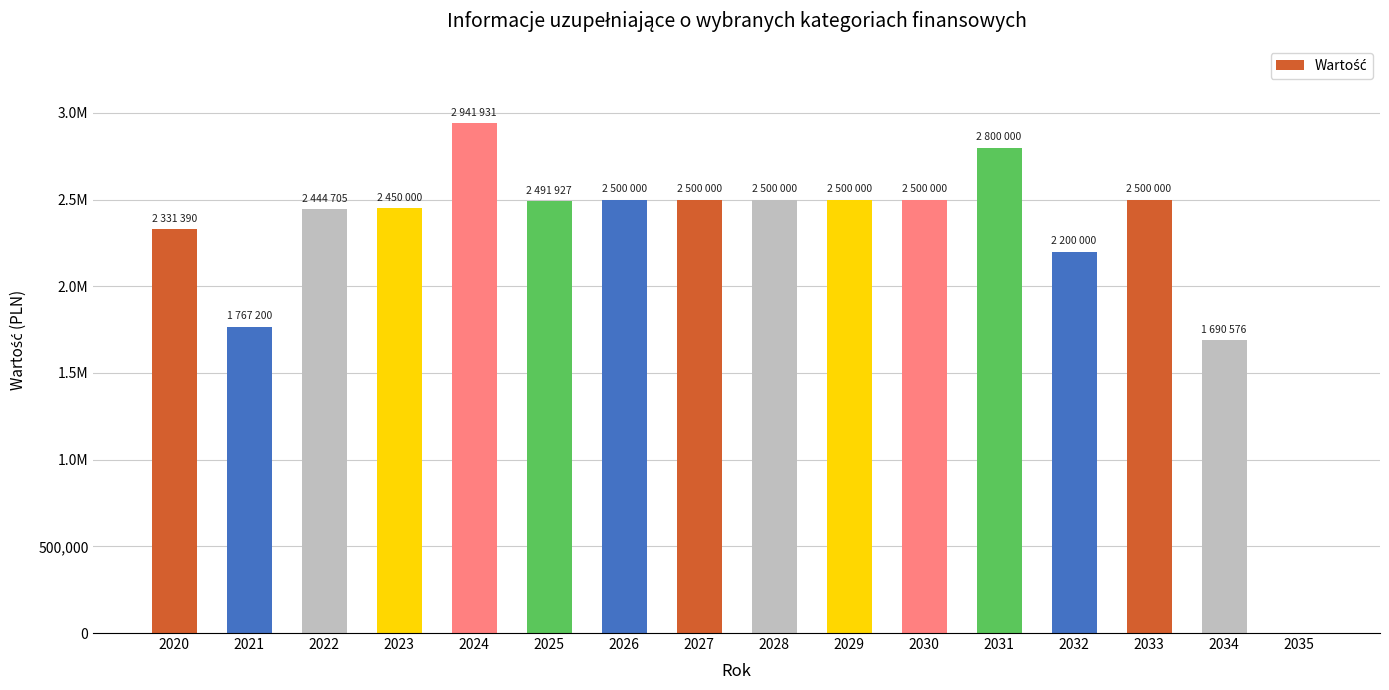

Approximately how many times larger is the value at 2031 compared to 2030?

1.1